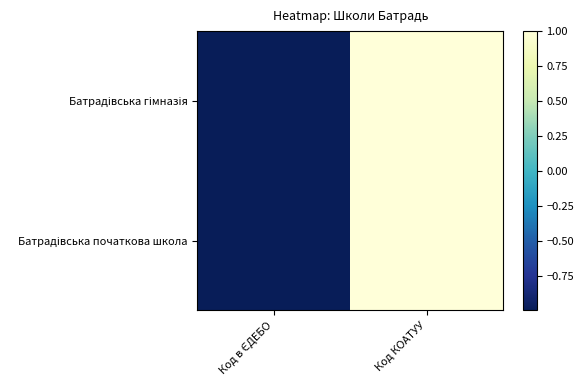

Between Код КОАТУУ and Код в ЄДЕБО, which is larger?

Код КОАТУУ